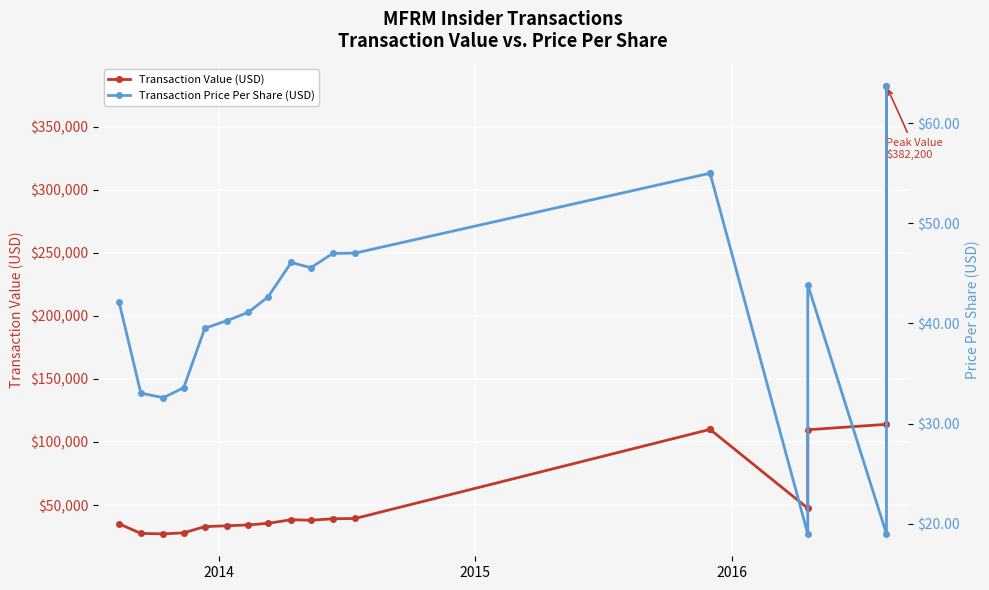

How many interior local peaks does the Transaction Value (USD) series have?

1